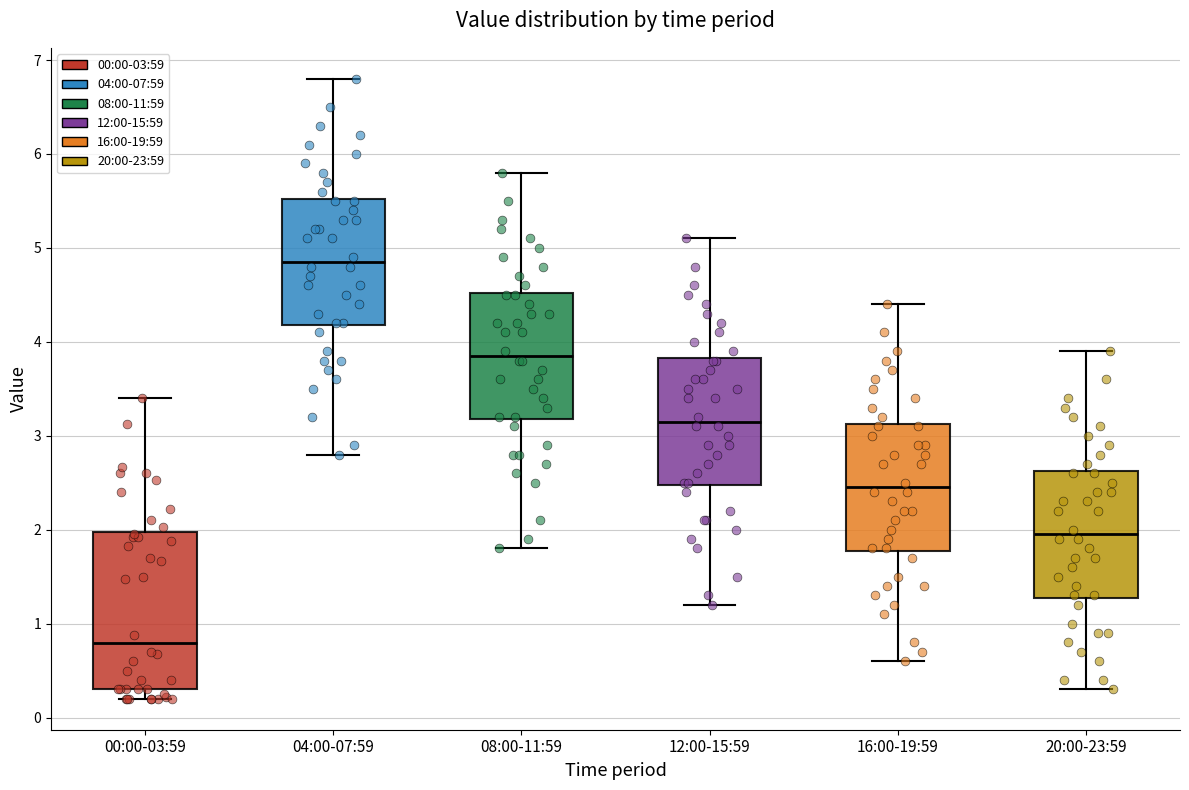

Where does the lower whisker of the box for 12:00-15:59 end on the y-axis? The values are not printed on the chart, so give them approximately, as read against the axis.

1.2